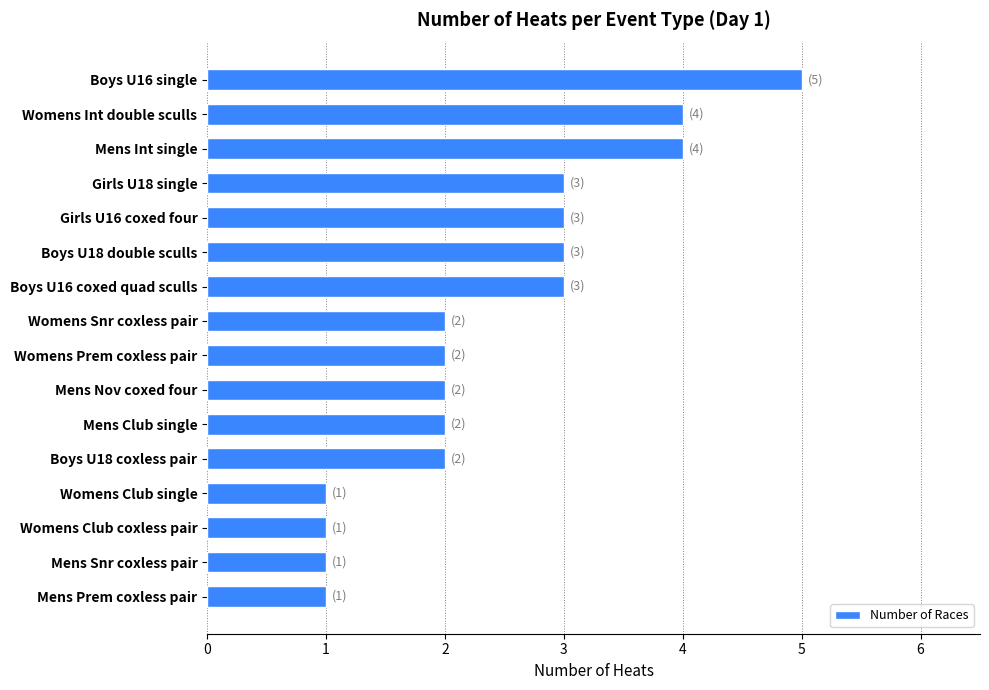

Reading top to bottom, what are all the values shown in this chart?

Boys U16 single=5	Womens Int double sculls=4	Mens Int single=4	Girls U18 single=3	Girls U16 coxed four=3	Boys U18 double sculls=3	Boys U16 coxed quad sculls=3	Womens Snr coxless pair=2	Womens Prem coxless pair=2	Mens Nov coxed four=2	Mens Club single=2	Boys U18 coxless pair=2	Womens Club single=1	Womens Club coxless pair=1	Mens Snr coxless pair=1	Mens Prem coxless pair=1